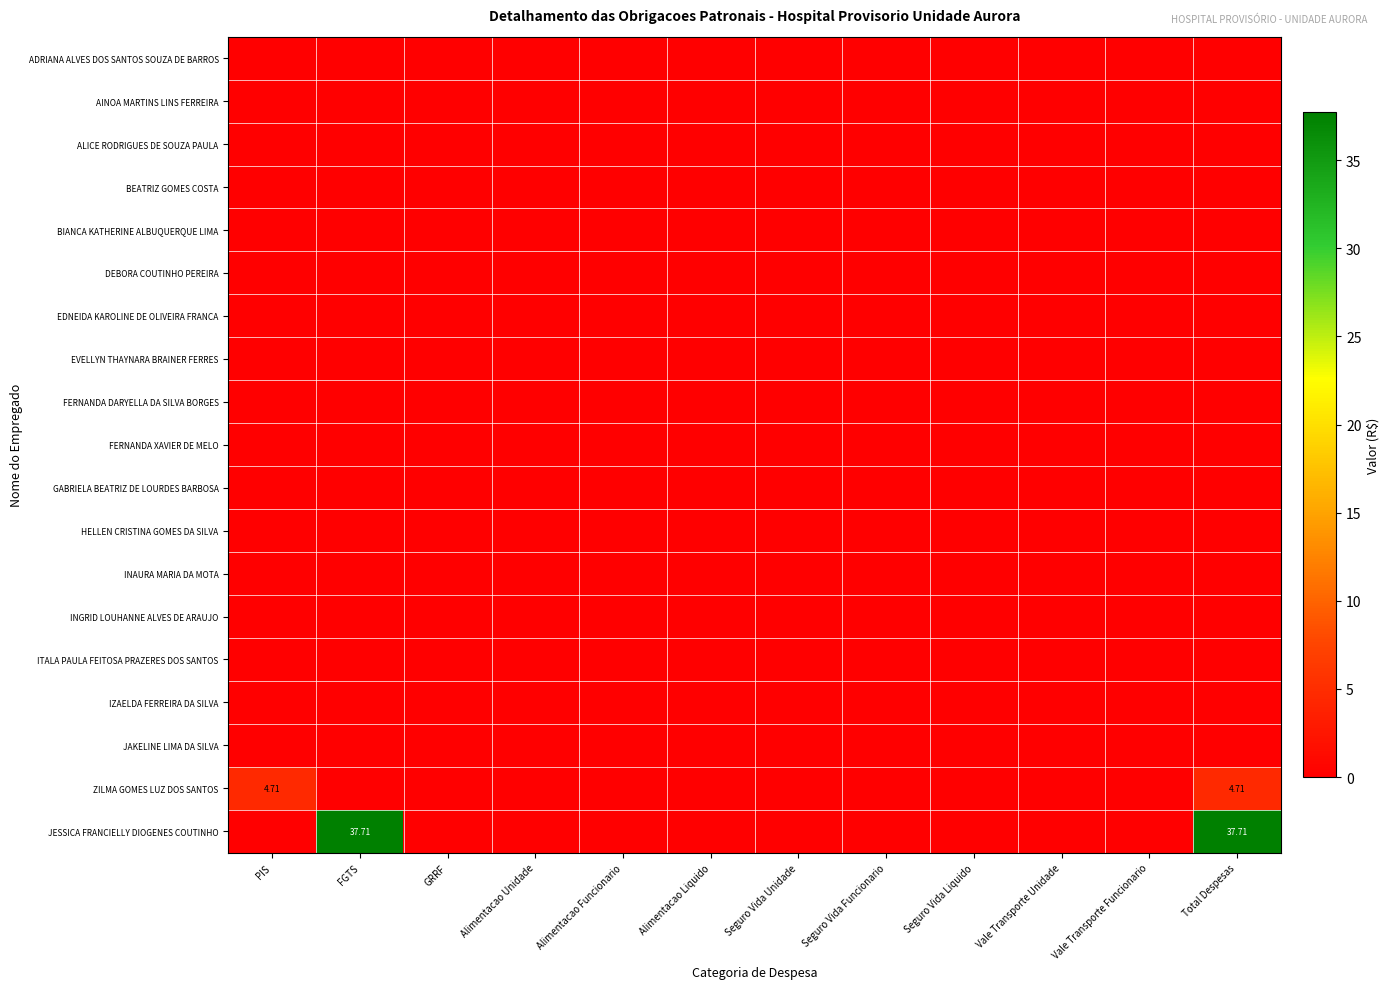

Which has a higher value, Total Despesas or Alimentacao Liquido?

Total Despesas